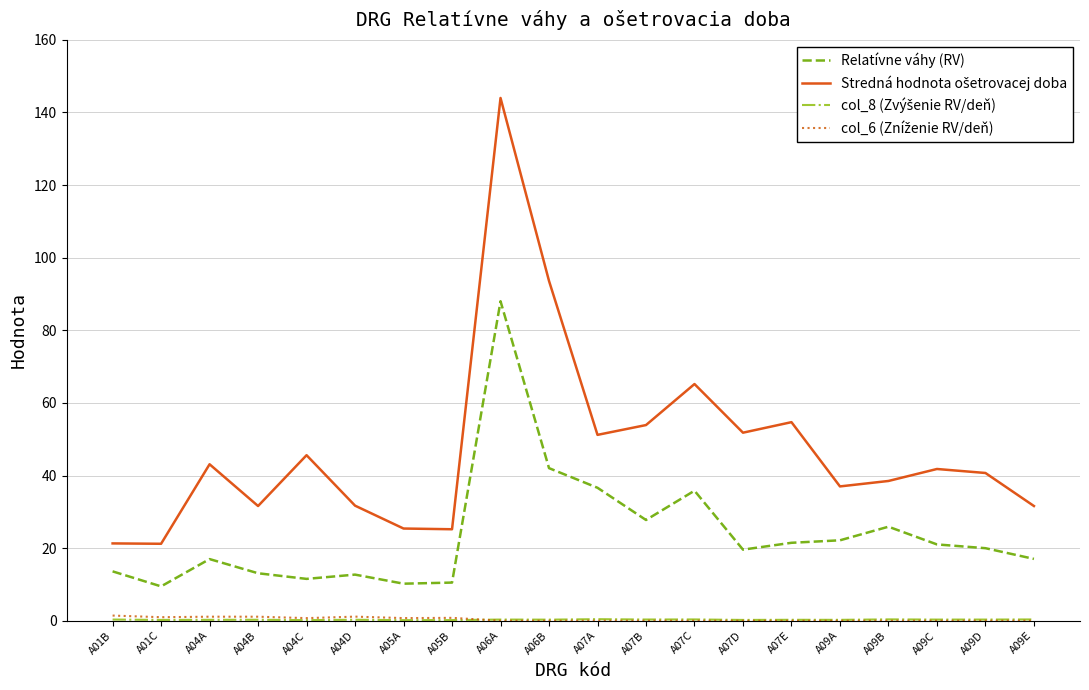

What is the lowest value of the Relatívne váhy (RV) series?

9.5